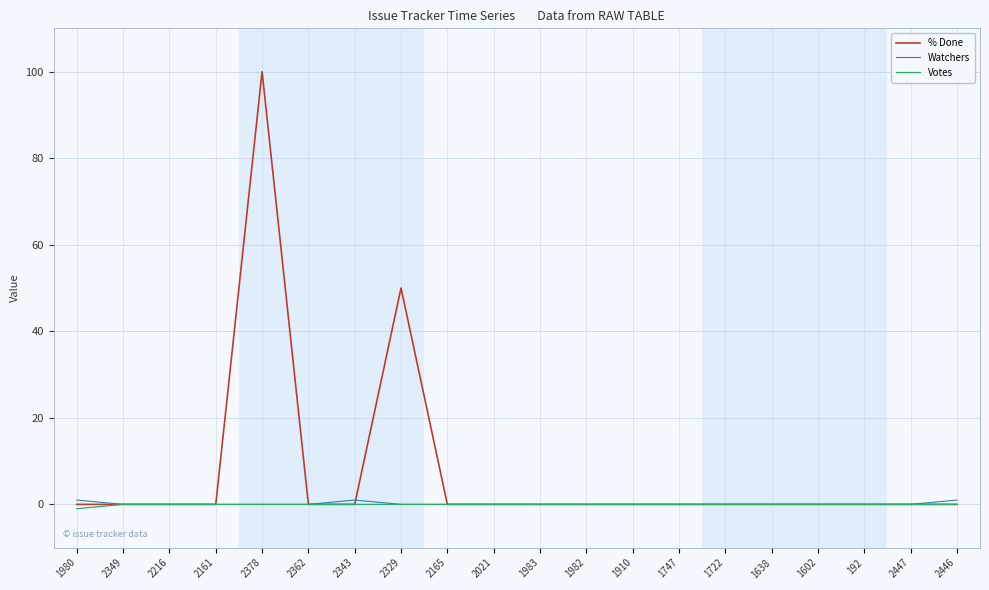

Which series has the largest range (max minus min)?

% Done